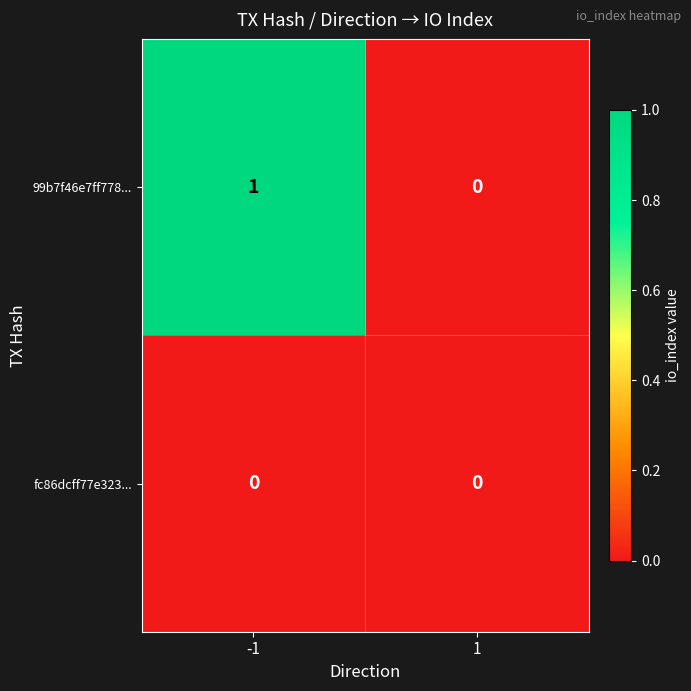

What is the spread (max minus min) of values at -1?

1